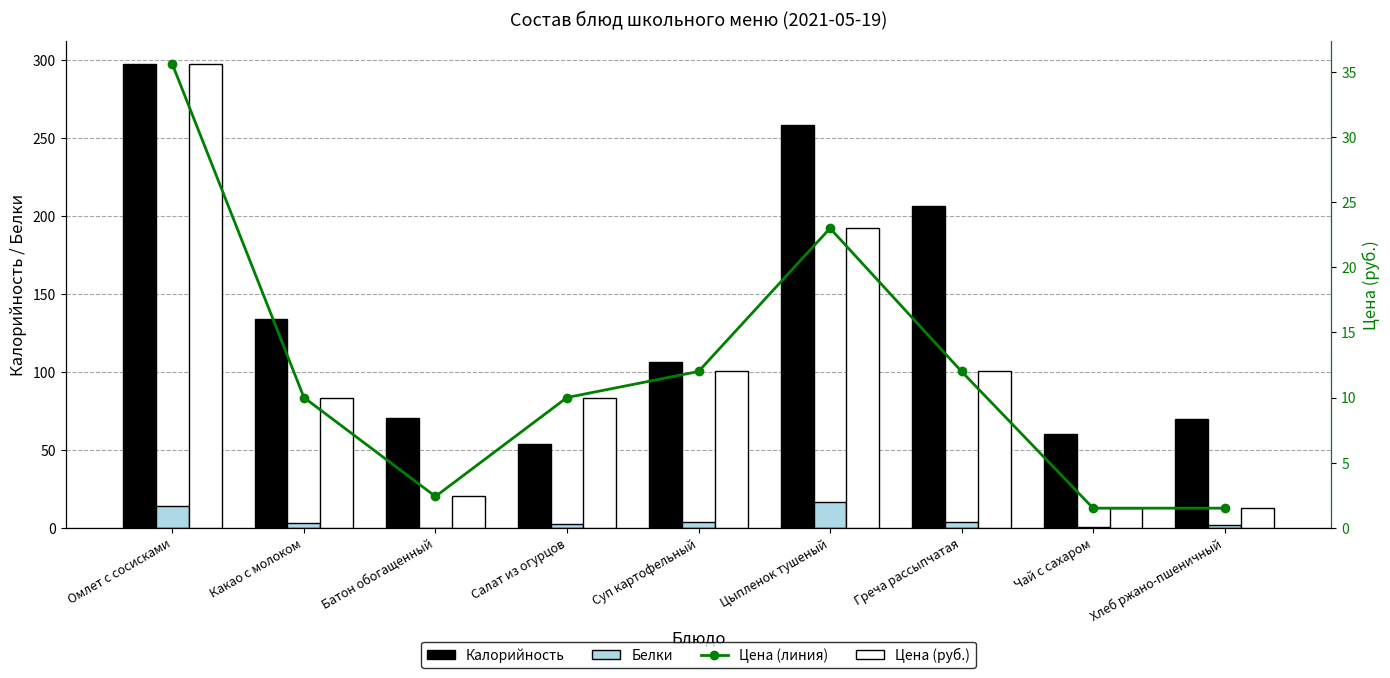

Reading left to right, list all the values displayed in this chart.

Калорийность: 297.2	134.0	70.5	53.6	106.2	258.1	206.0	60.0	69.6
Белки: 13.7	2.9	0.0	2.2	3.8	16.6	3.6	0.2	1.7
Цена (линия): 35.6	10.0	2.4	10.0	12.0	23.0	12.0	1.5	1.5
Цена (руб.): 35.6	10.0	2.4	10.0	12.0	23.0	12.0	1.5	1.5